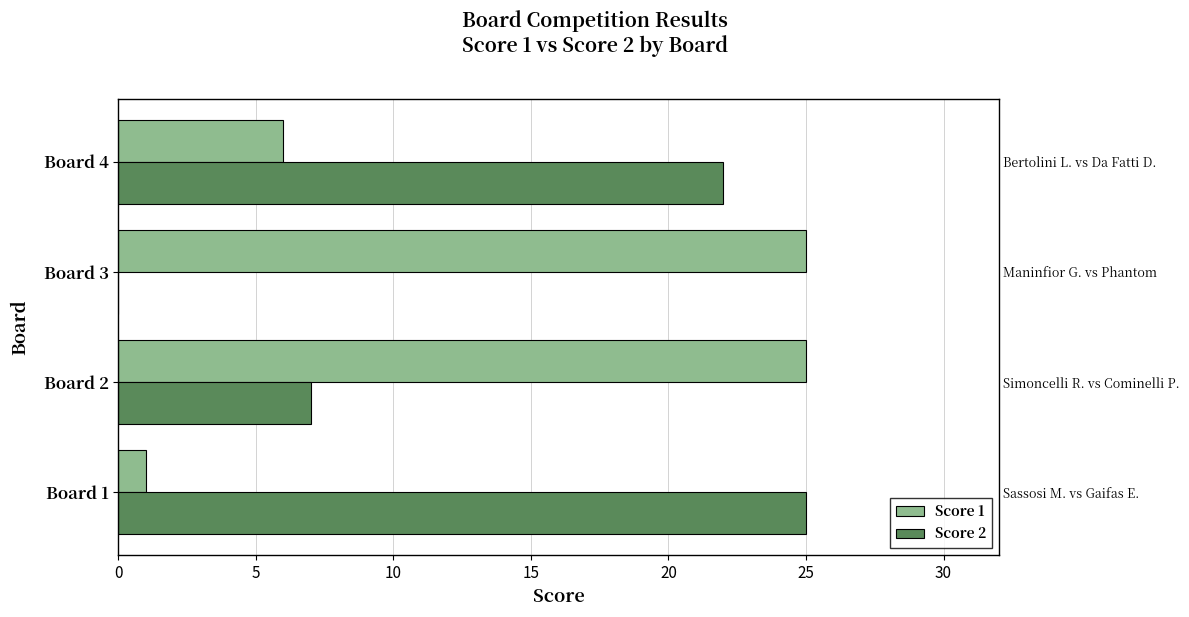

Count the Score 1 values in the range 6 to 25.

3